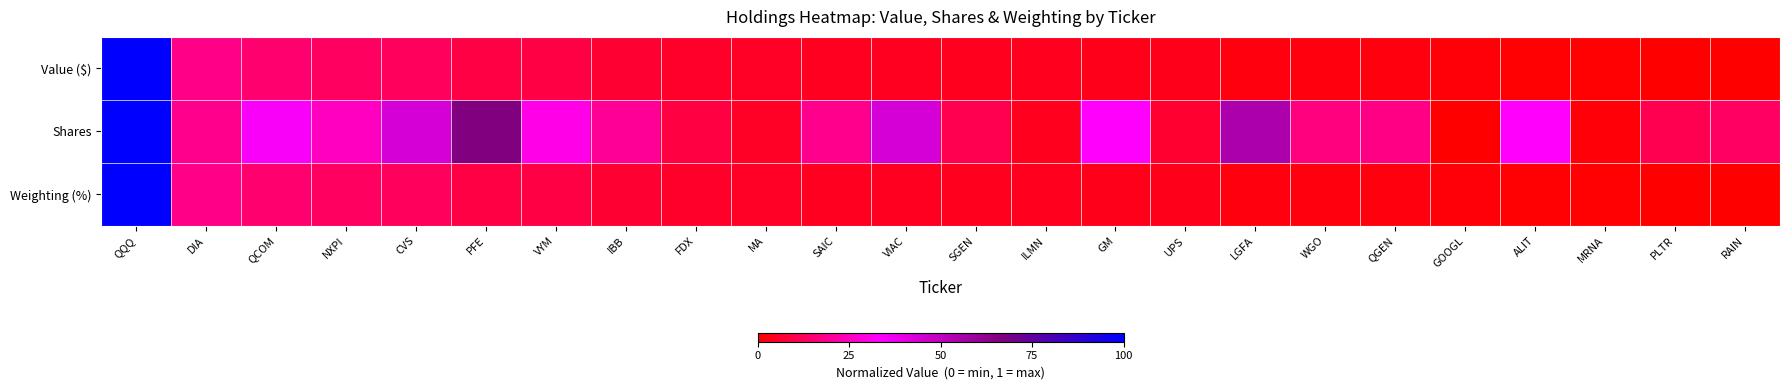

At how many categories does at least one series exceed 0?

24